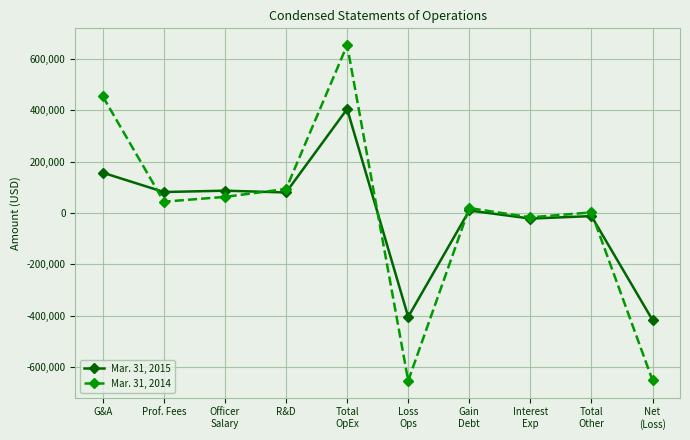

How many values in the Mar. 31, 2014 series are below 43806?

5